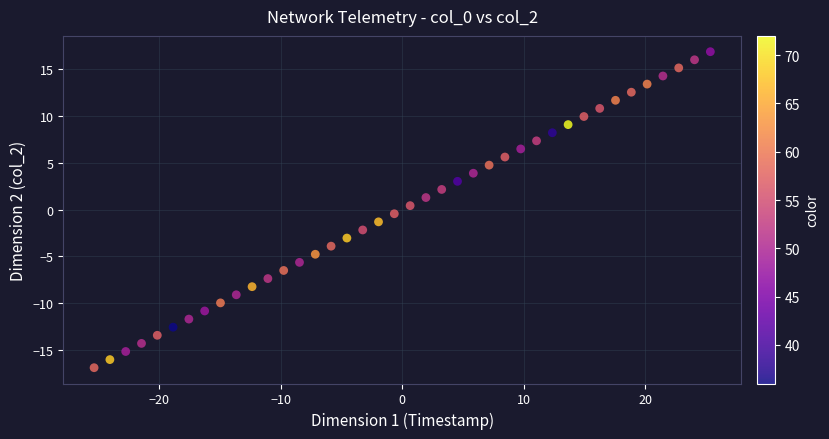

What is the range of Y values (max minus min)?

33.8